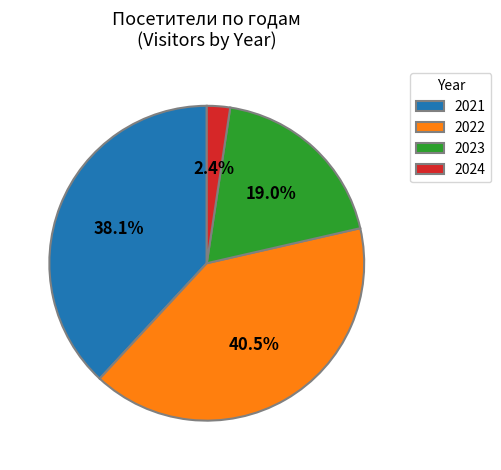

What is the smallest slice in the pie chart?

2024